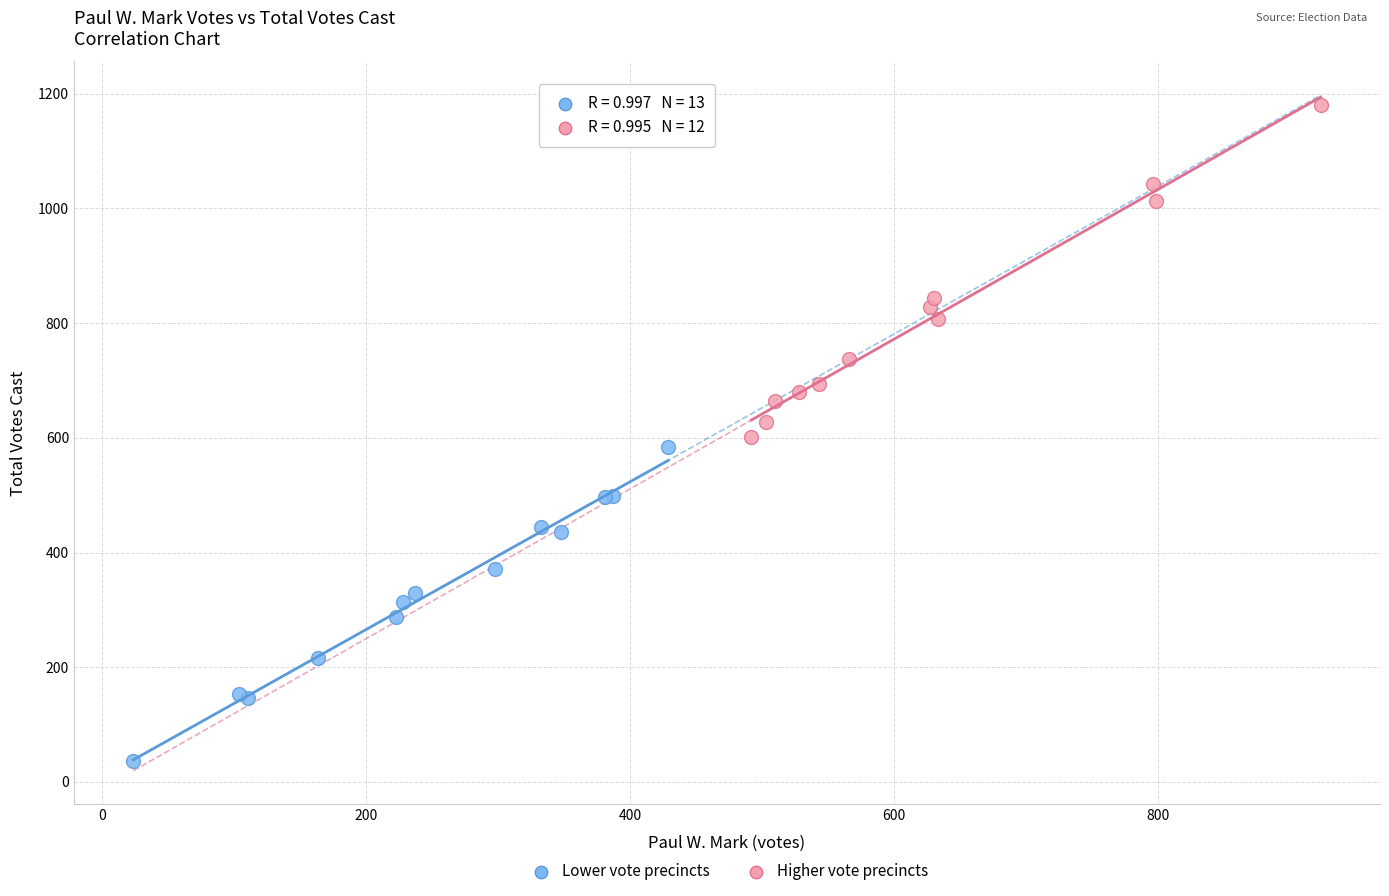

Which series contains the highest Y value?

Higher vote precincts